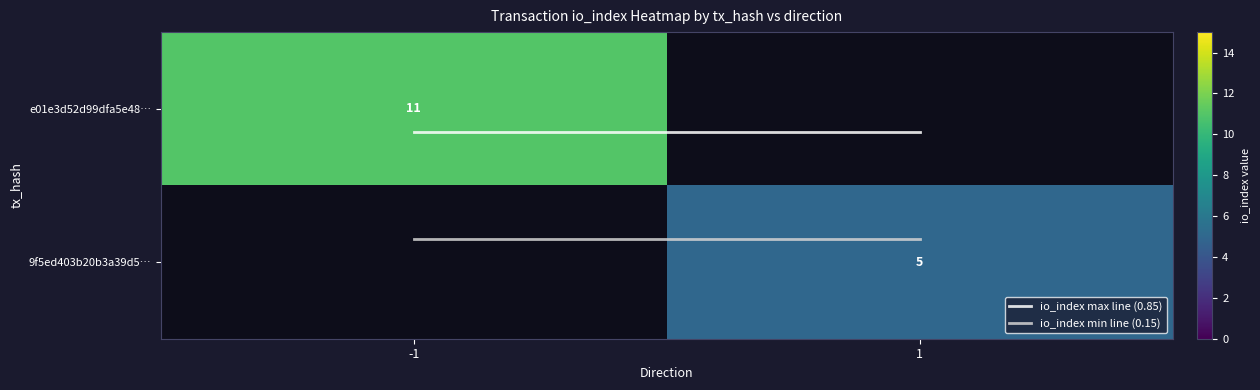

What is the maximum value shown in the chart?

11.0